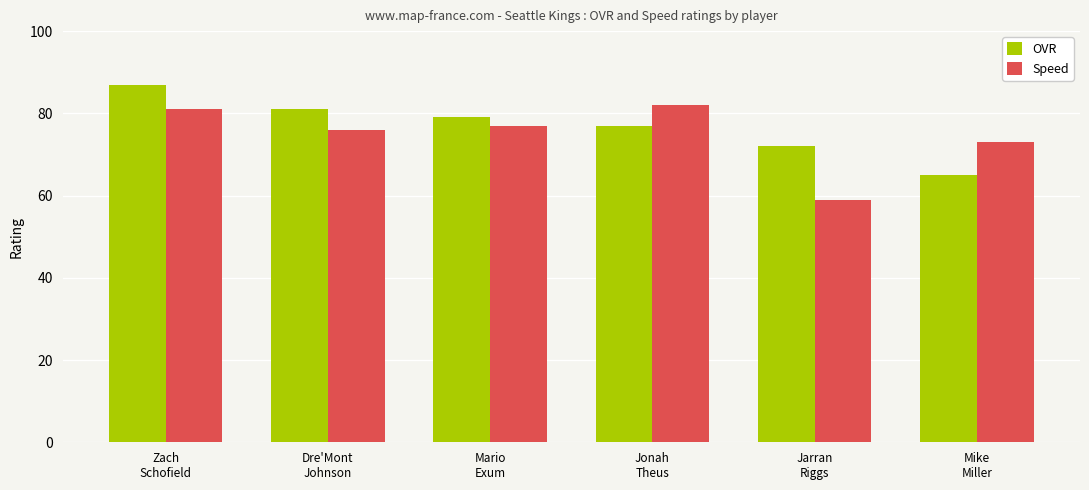

What is the greatest value displayed?

87